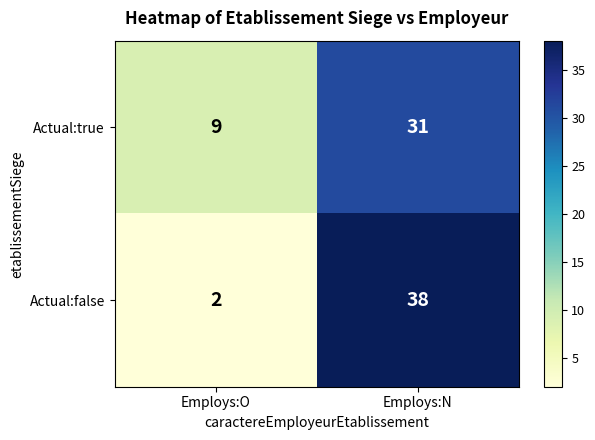

At which category is the sum across all series the highest?

Employs:N